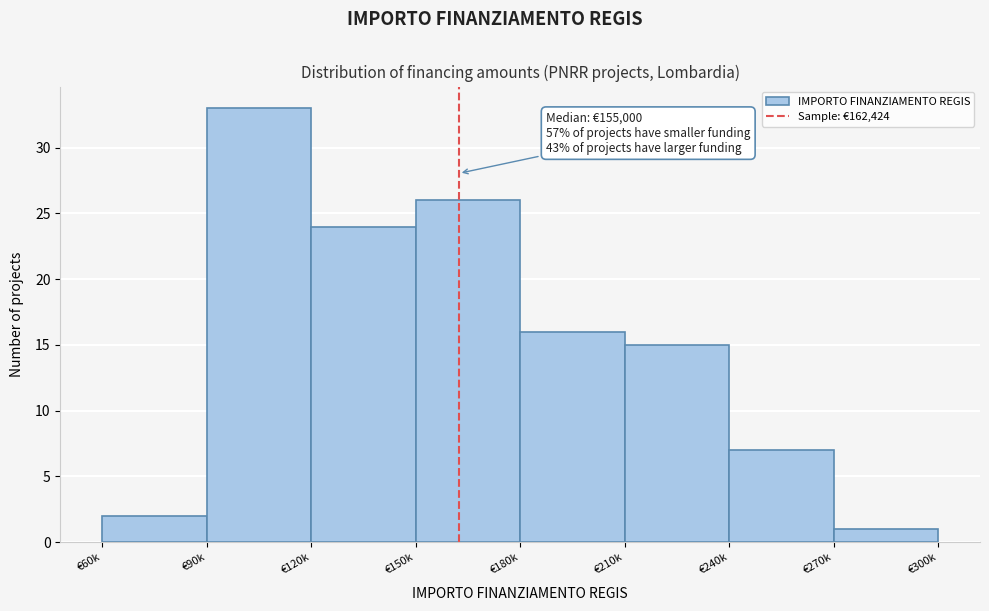

Reading left to right, what are all the values shown in this chart?

€60k=2	€90k=33	€120k=24	€150k=26	€180k=16	€210k=15	€240k=7	€270k=1